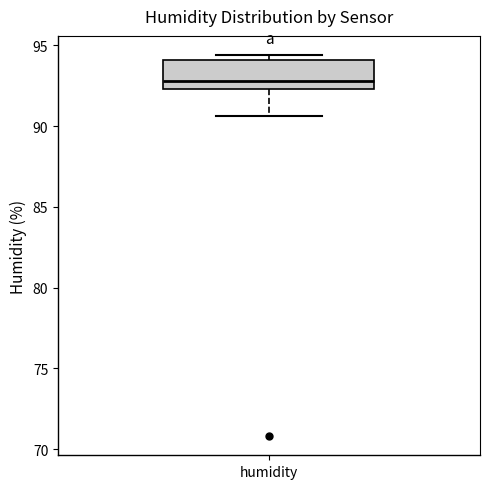

Where is the upper edge of the box for humidity on the y-axis? The values are not printed on the chart, so give them approximately, as read against the axis.

94.0